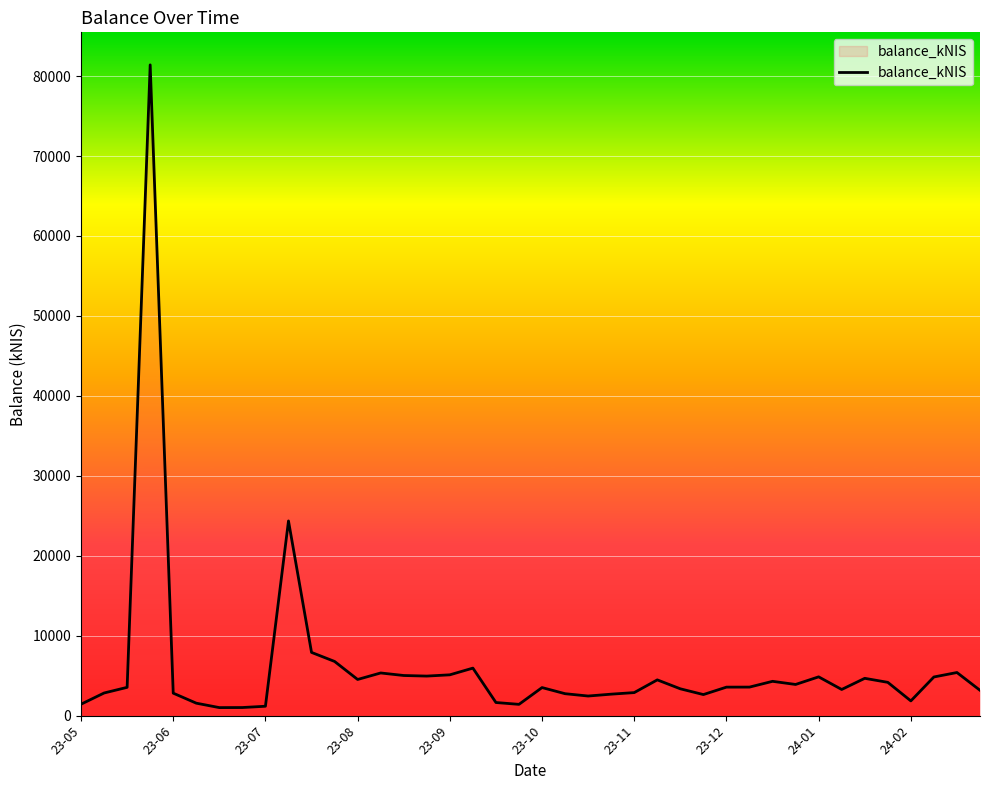

What is the difference between the maximum and minimum values?

80395.2